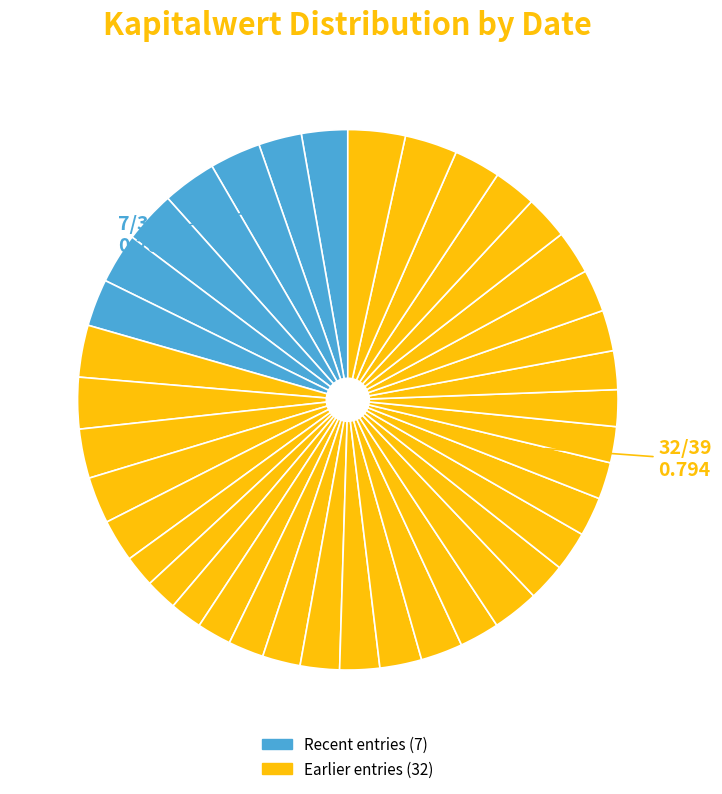

How many segments does this pie chart have?

39